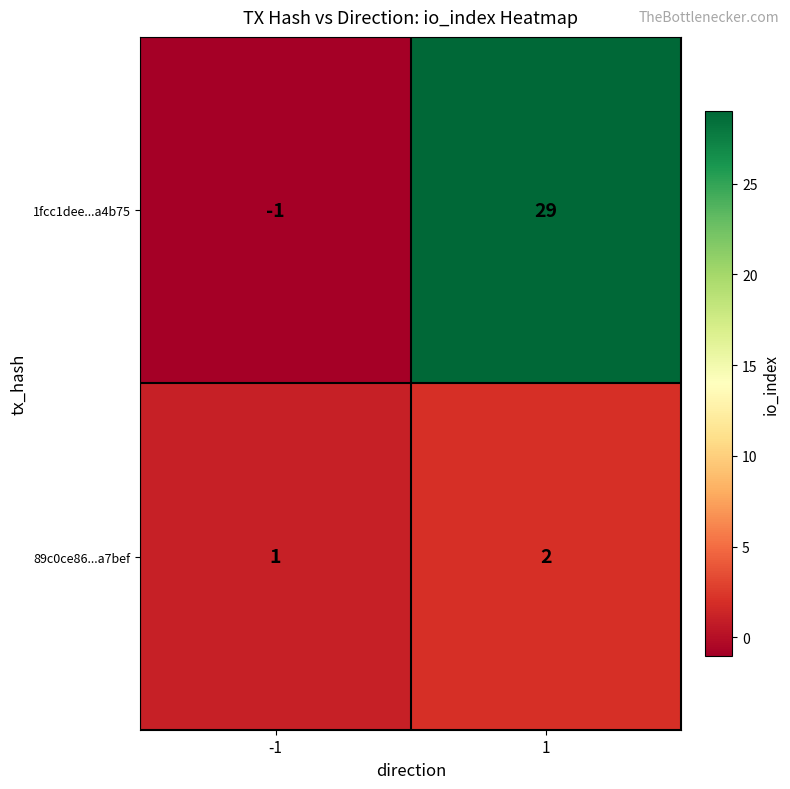

Reading right to left, what are all the values shown in this chart?

1fcc1dee...a4b75: 1=29	-1=-1
89c0ce86...a7bef: 1=2	-1=1